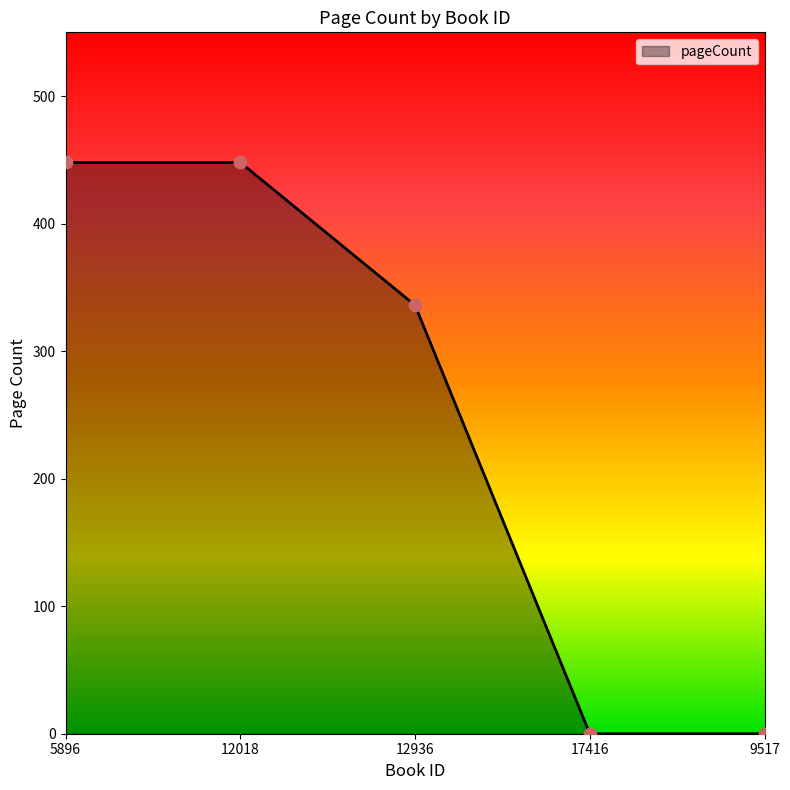

Which has a higher value, 5896 or 9517?

5896